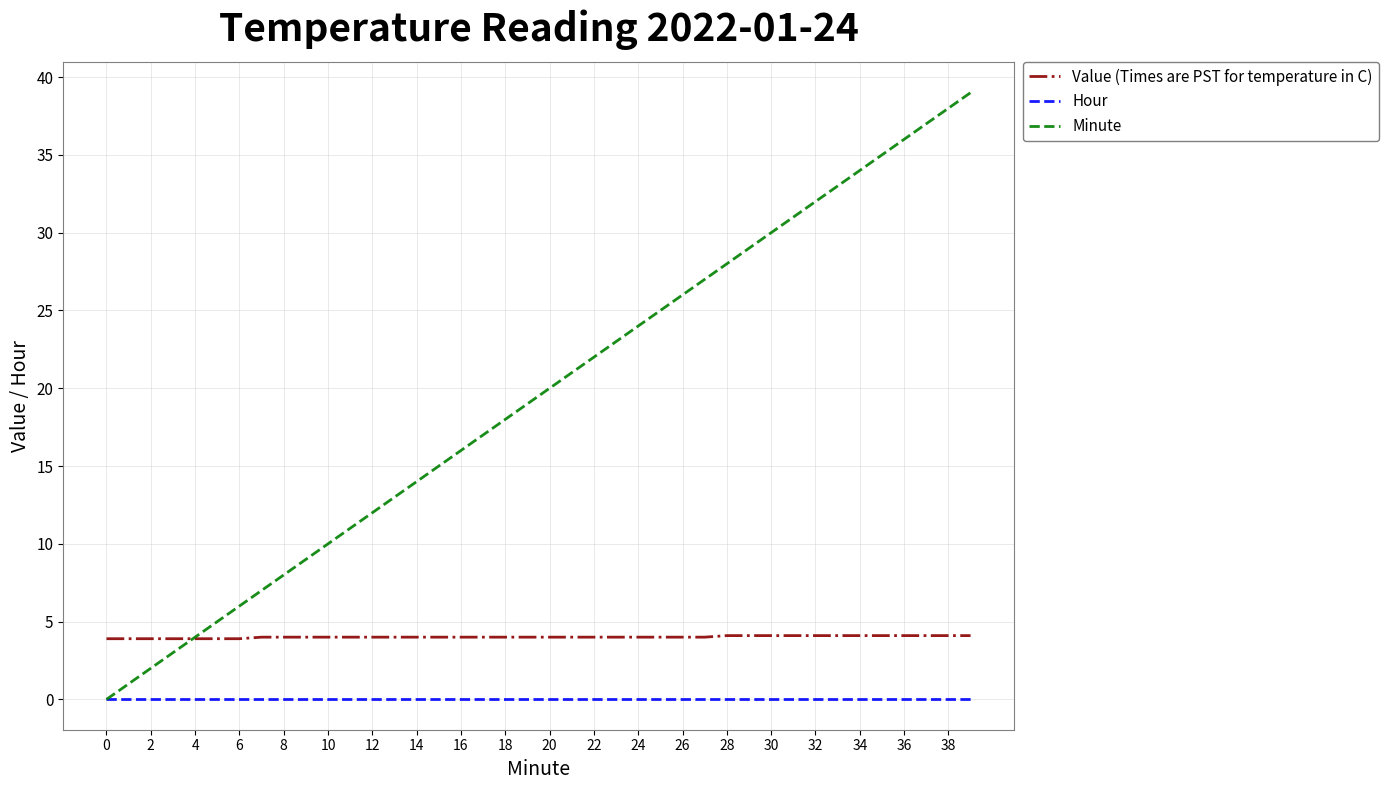

True or false: Value (Times are PST for temperature in C) and Hour cross at least once.

False